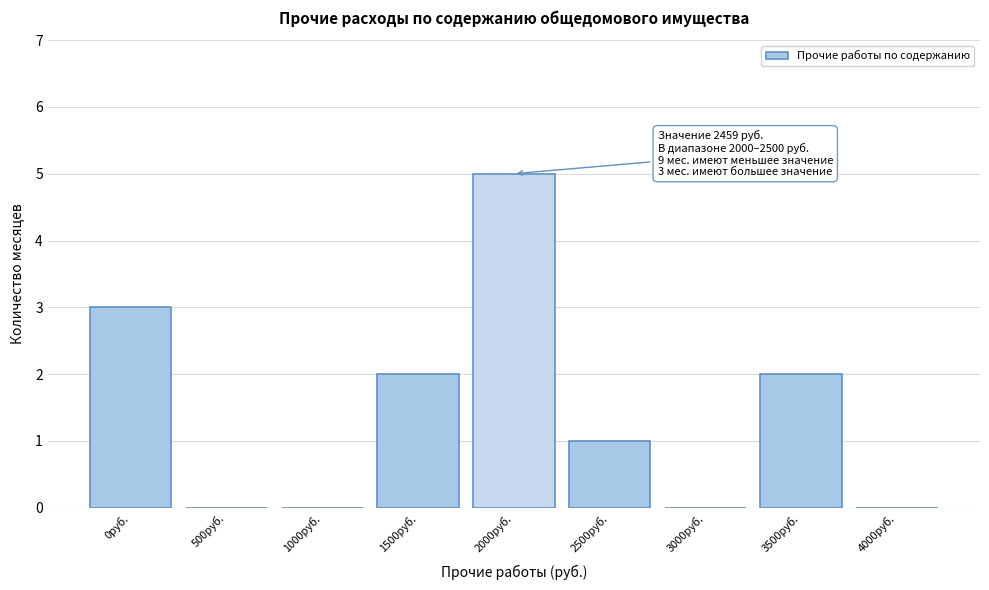

Reading left to right, transcribe all the data shown in this chart.

0руб.=3	500руб.=0	1000руб.=0	1500руб.=2	2000руб.=5	2500руб.=1	3000руб.=0	3500руб.=2	4000руб.=0